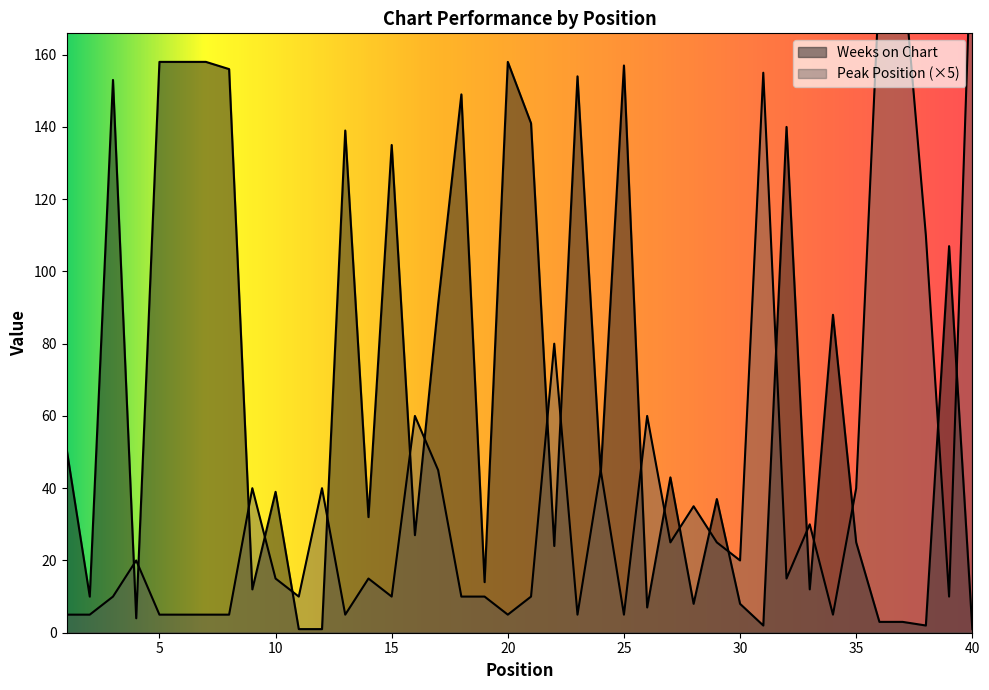

In Peak Position, how many points are lower than both neighbors (excluding endpoints)?

11